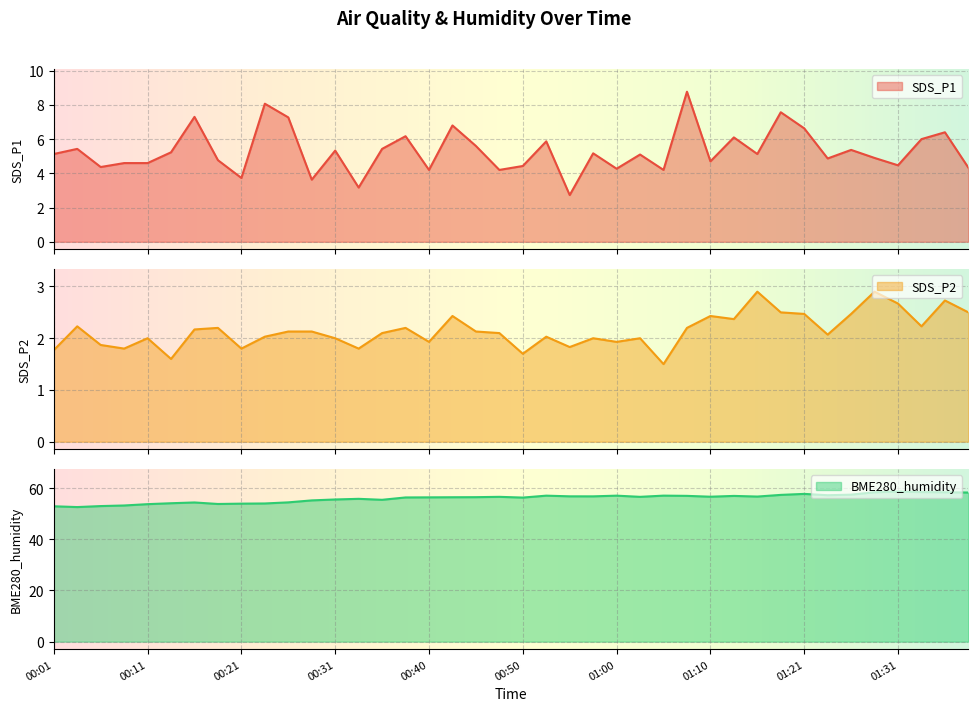

Which category has the lowest value in the SDS_P1 series?

00:55